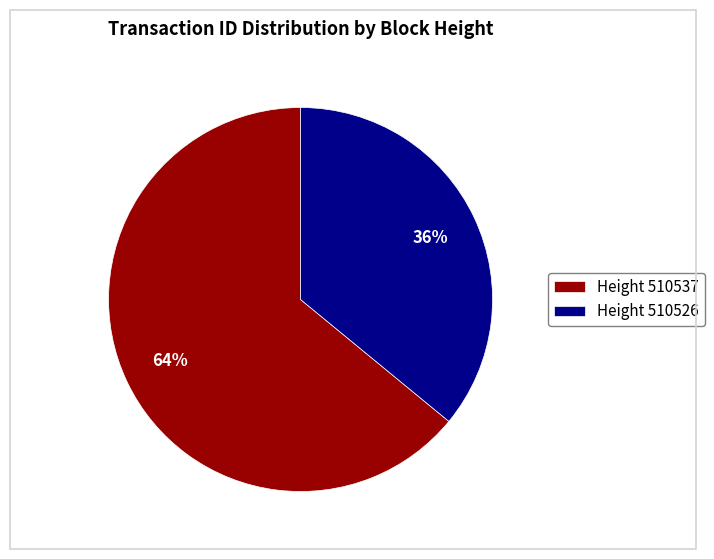

Which slice is the smallest?

Height 510526